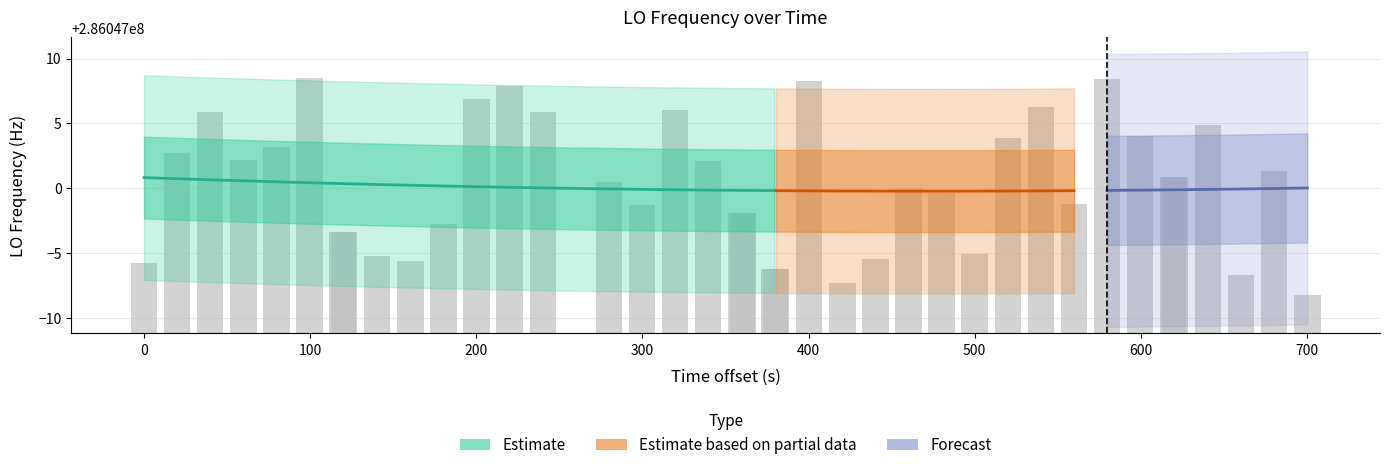

The chart shows a value of 3.0 at 0. True or false?

False